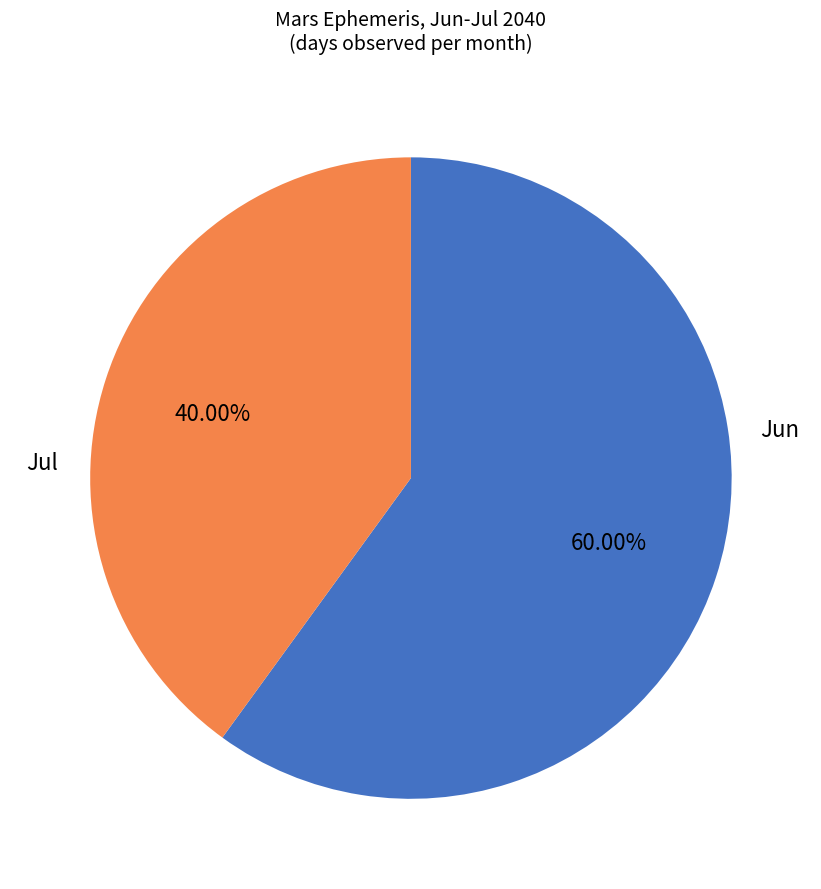

How many segments does this pie chart have?

2